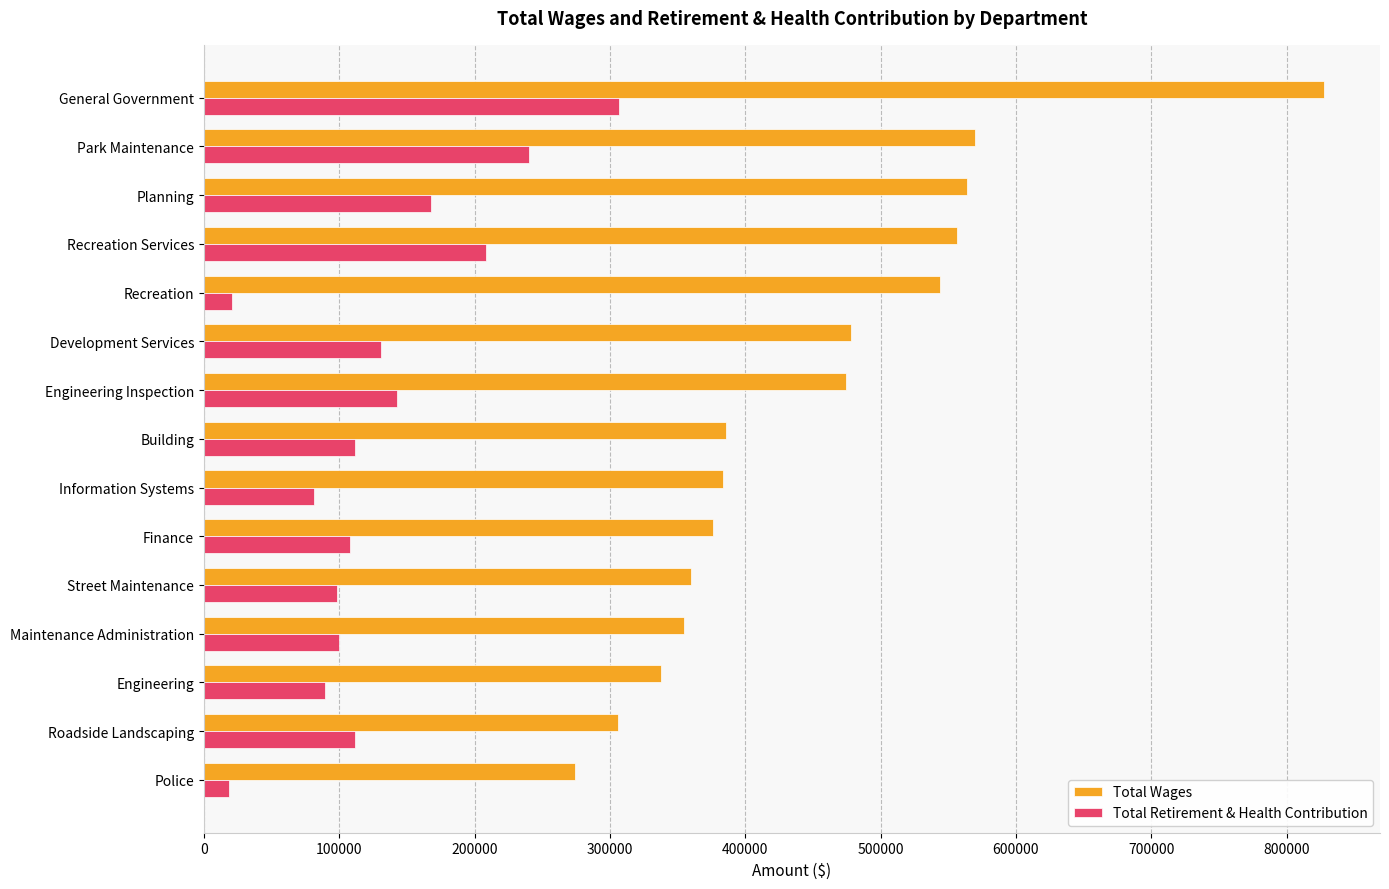

What is the spread (max minus min) of values at Recreation Services?

348384